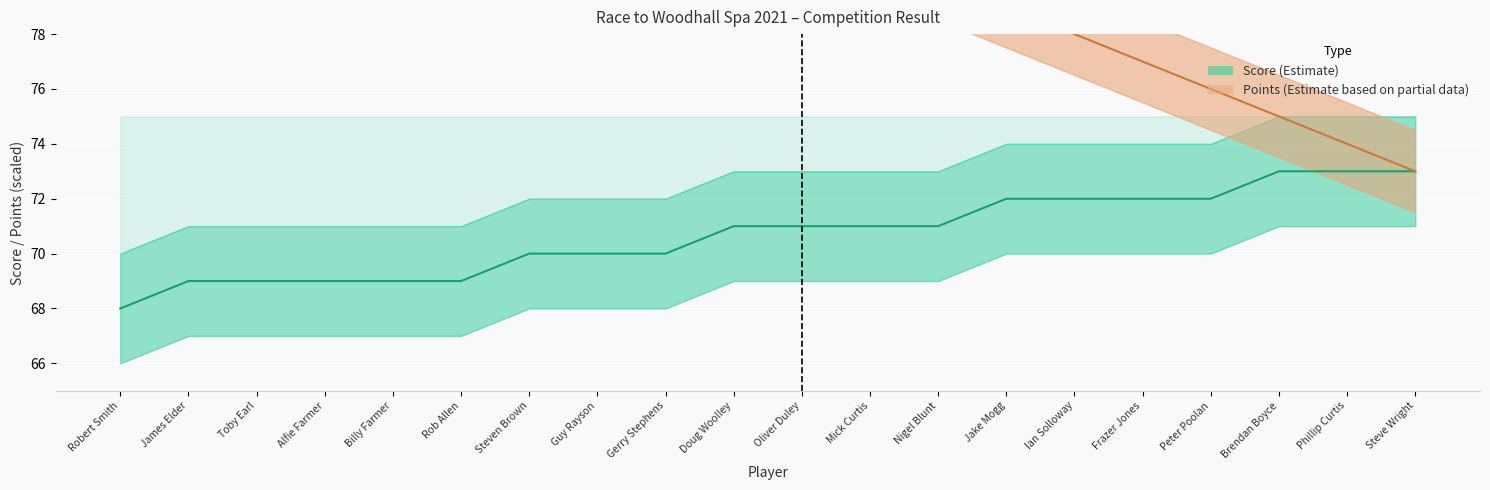

Which series has the largest total across all categories?

Points (Estimate based on partial data)